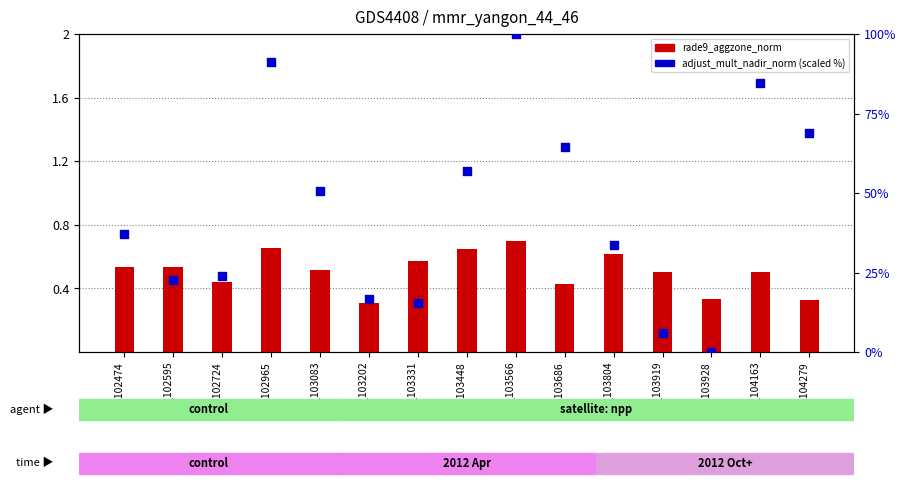

At which category is the sum across all series the highest?

gid_103566